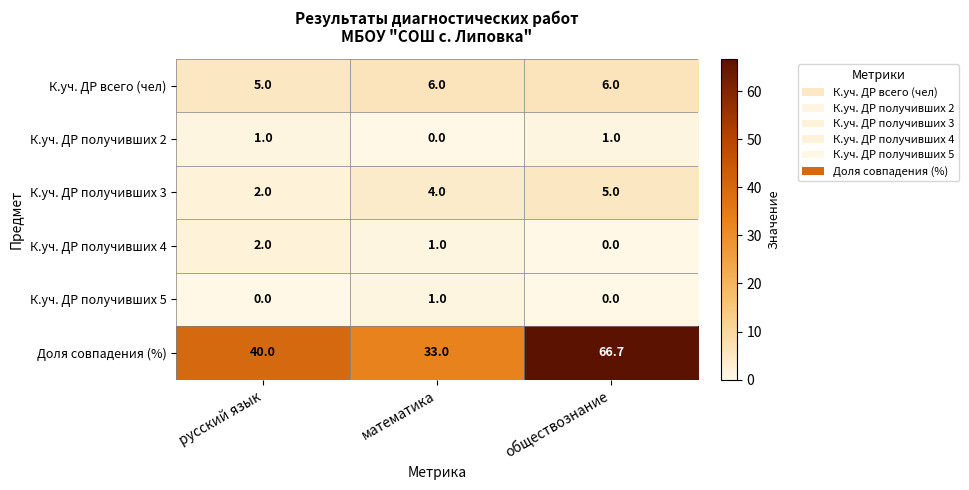

Is the value of К.уч. ДР получивших 4 at обществознание greater than the value of К.уч. ДР получивших 2 at обществознание?

No